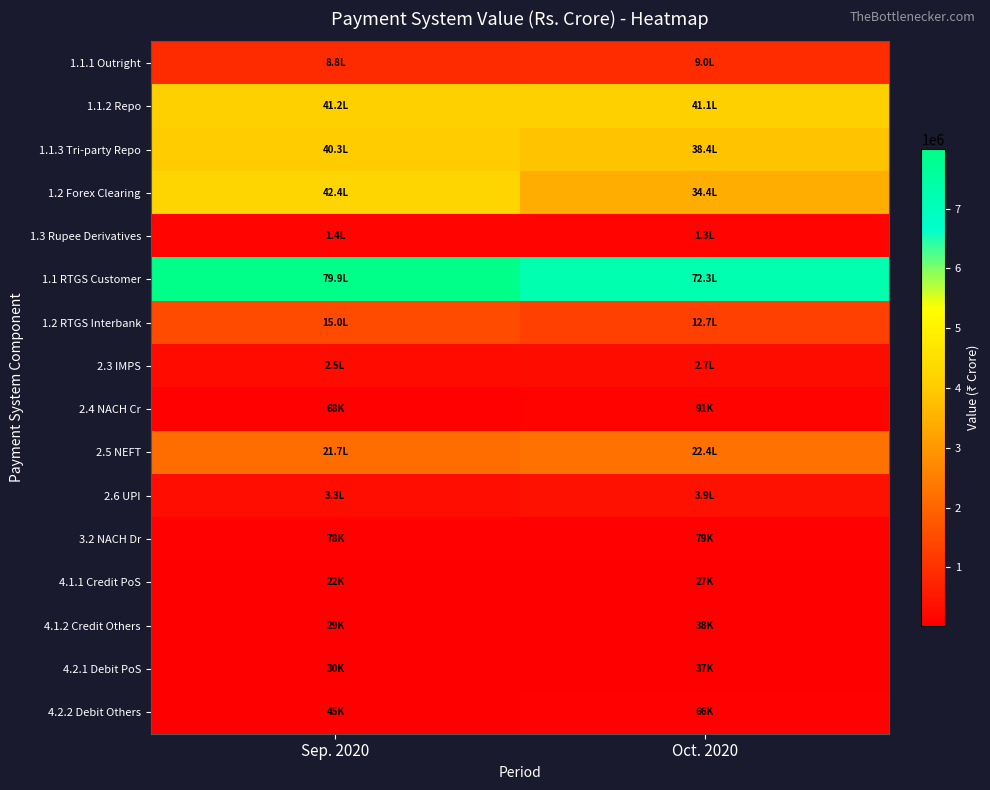

Rank the series by their maximum value, from lowest to highest.

4.1.1 Credit PoS, 4.2.1 Debit PoS, 4.1.2 Credit Others, 4.2.2 Debit Others, 3.2 NACH Dr, 2.4 NACH Cr, 1.3 Rupee Derivatives, 2.3 IMPS, 2.6 UPI, 1.1.1 Outright, 1.2 RTGS Interbank, 2.5 NEFT, 1.1.3 Tri-party Repo, 1.1.2 Repo, 1.2 Forex Clearing, 1.1 RTGS Customer